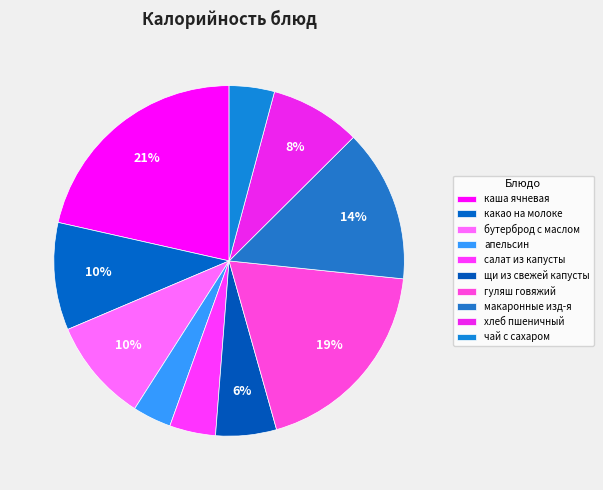

To the nearest percent, what is the difference between the хлеб пшеничный and макаронные изд-я slice percentages?

6%